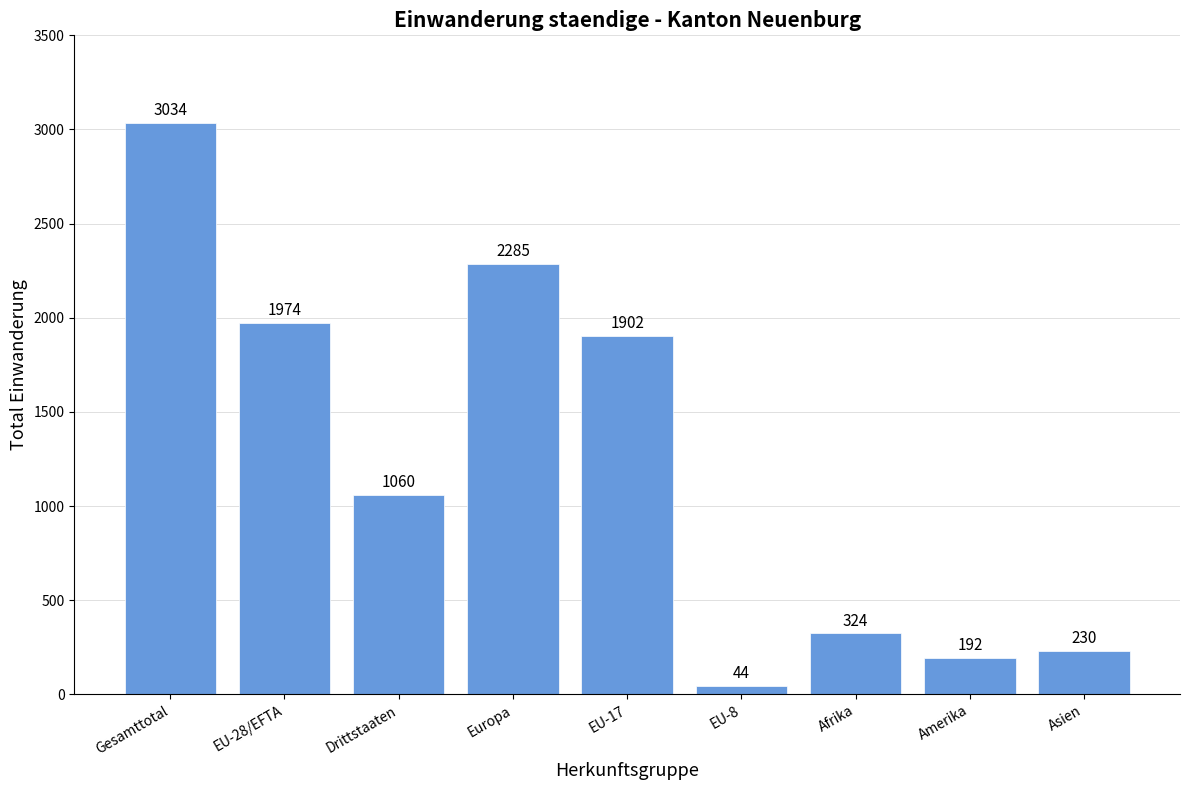

At which category does the chart reach its minimum across all series?

EU-8